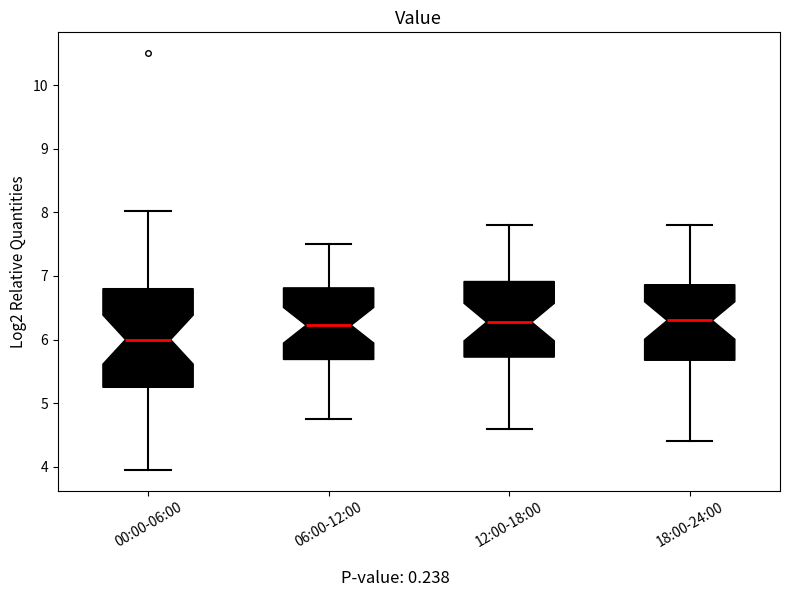

Reading left to right, read every box against the y-axis: the position of its median line, the range the box covers, and the ends of its whiskers. The values are not printed on the chart, so give them approximately, as read against the axis.

00:00-06:00: median 6.0, box 5.3 to 6.8, whiskers 4.0 to 8.0
06:00-12:00: median 6.2, box 5.7 to 6.8, whiskers 4.8 to 7.5
12:00-18:00: median 6.3, box 5.7 to 6.9, whiskers 4.6 to 7.8
18:00-24:00: median 6.3, box 5.7 to 6.9, whiskers 4.4 to 7.8